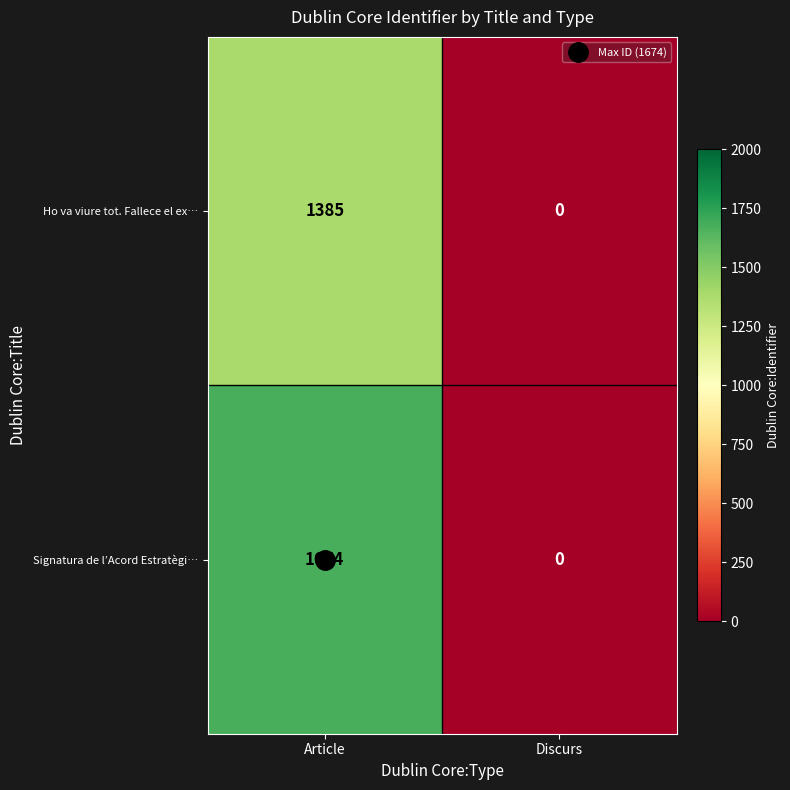

Which series changed the most between Article and Discurs?

Signatura de l’Acord Estratègi…